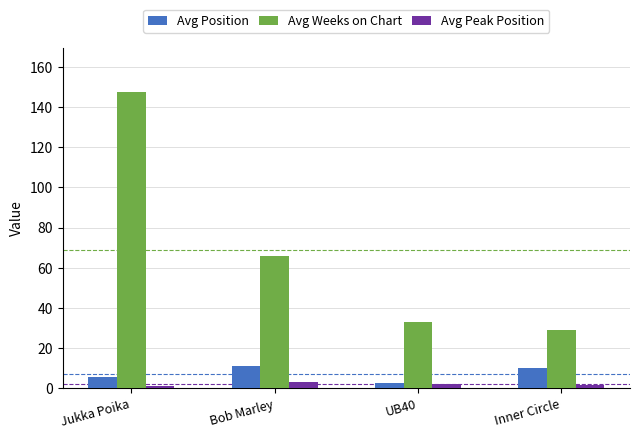

What is the difference between the Avg Weeks on Chart values at Bob Marley and Inner Circle?

37.0